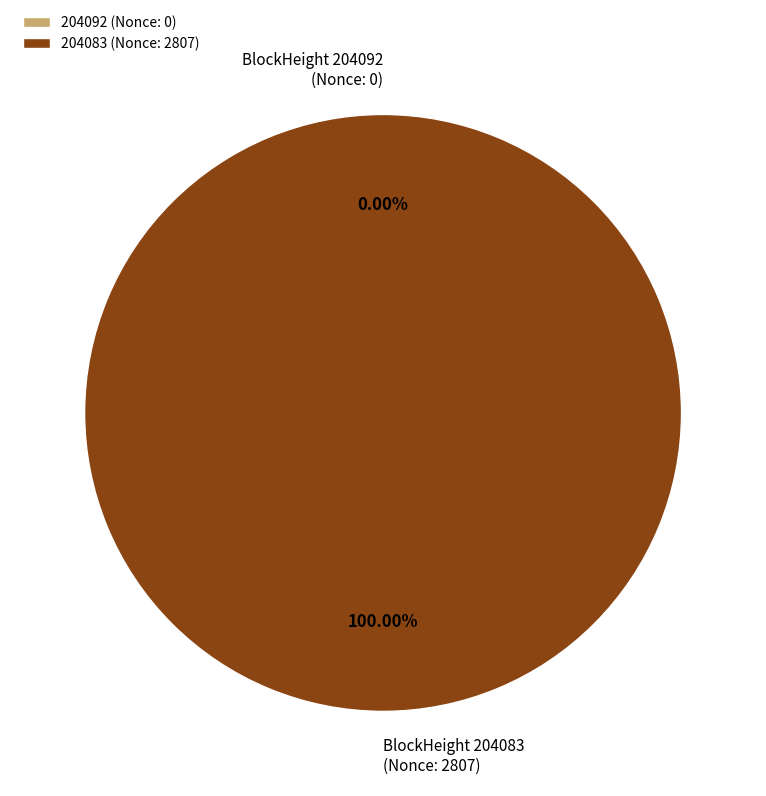

What percentage is the 204083 slice, to the nearest percent?

100%